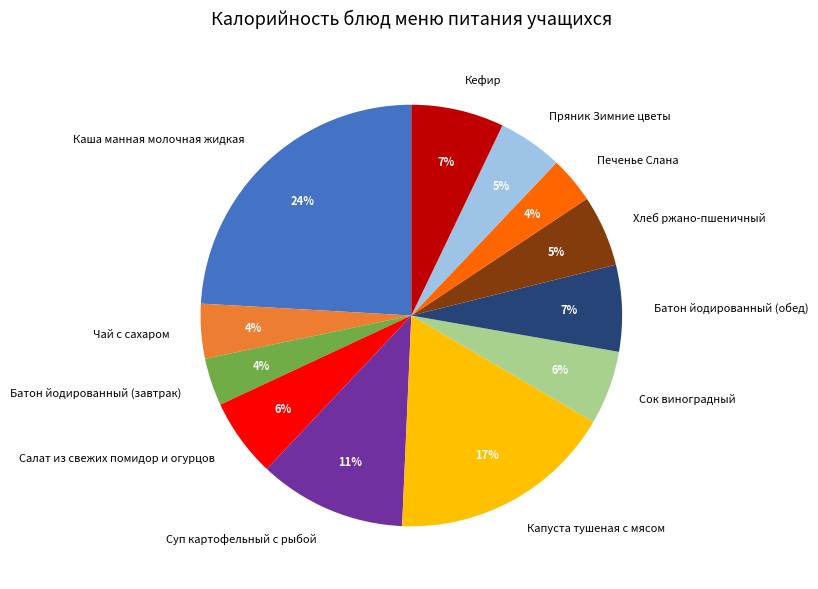

Which has a higher value, Хлеб ржано-пшеничный or Печенье Слана?

Хлеб ржано-пшеничный